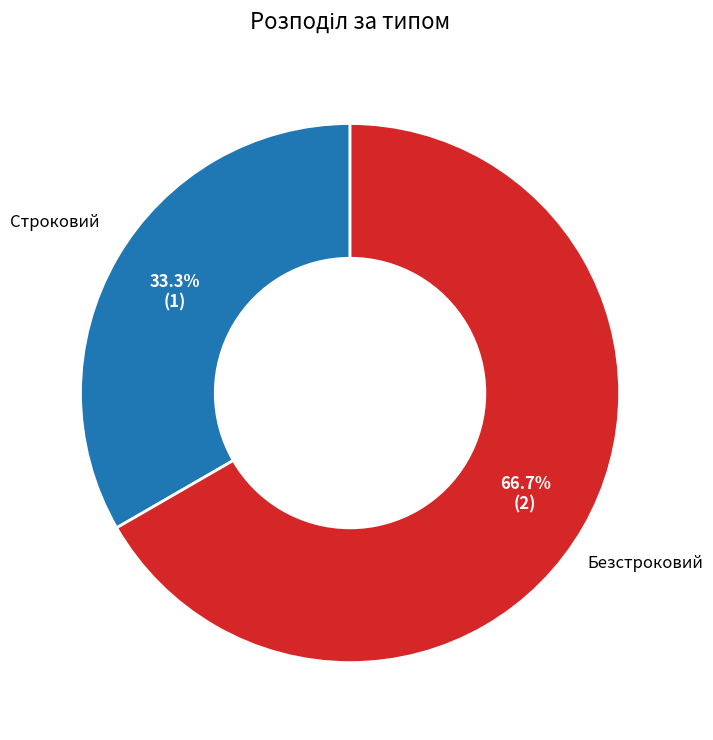

What percentage is the Строковий slice, to the nearest percent?

33%